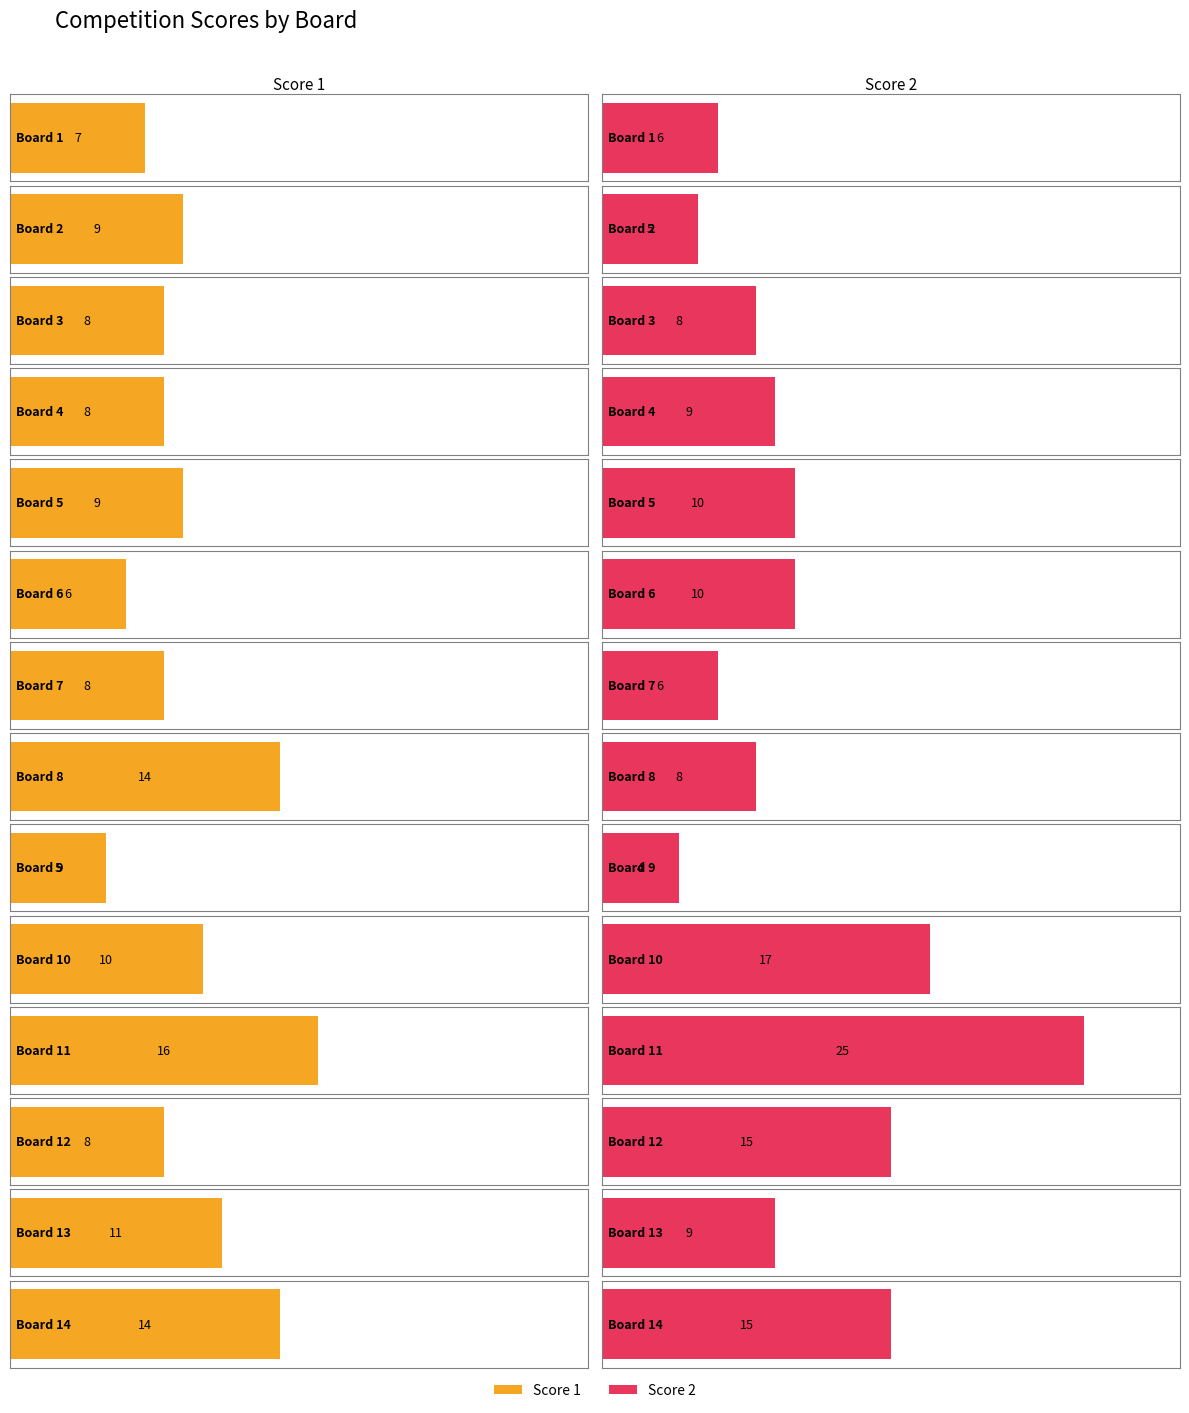

What is the sum of all Score 2 values?

147